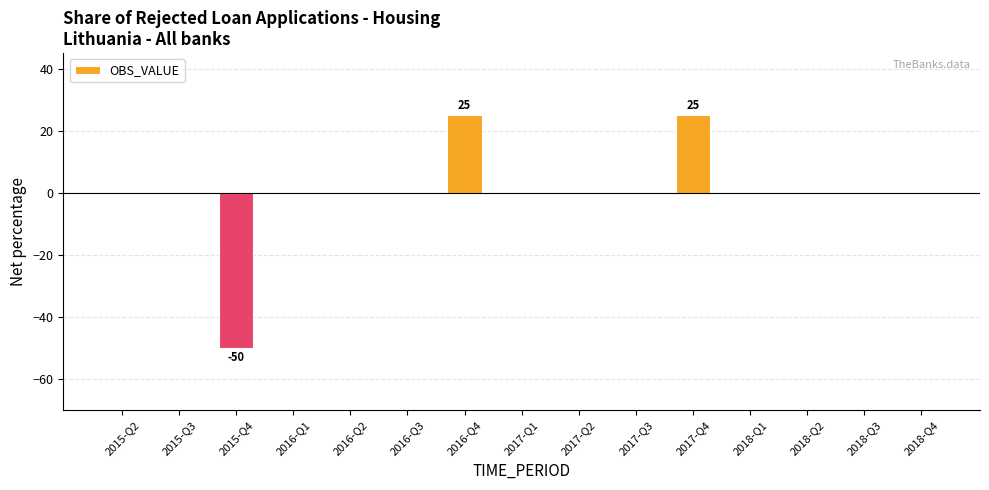

Reading left to right, extract all data points from this chart.

0	0	-50	0	0	0	25	0	0	0	25	0	0	0	0